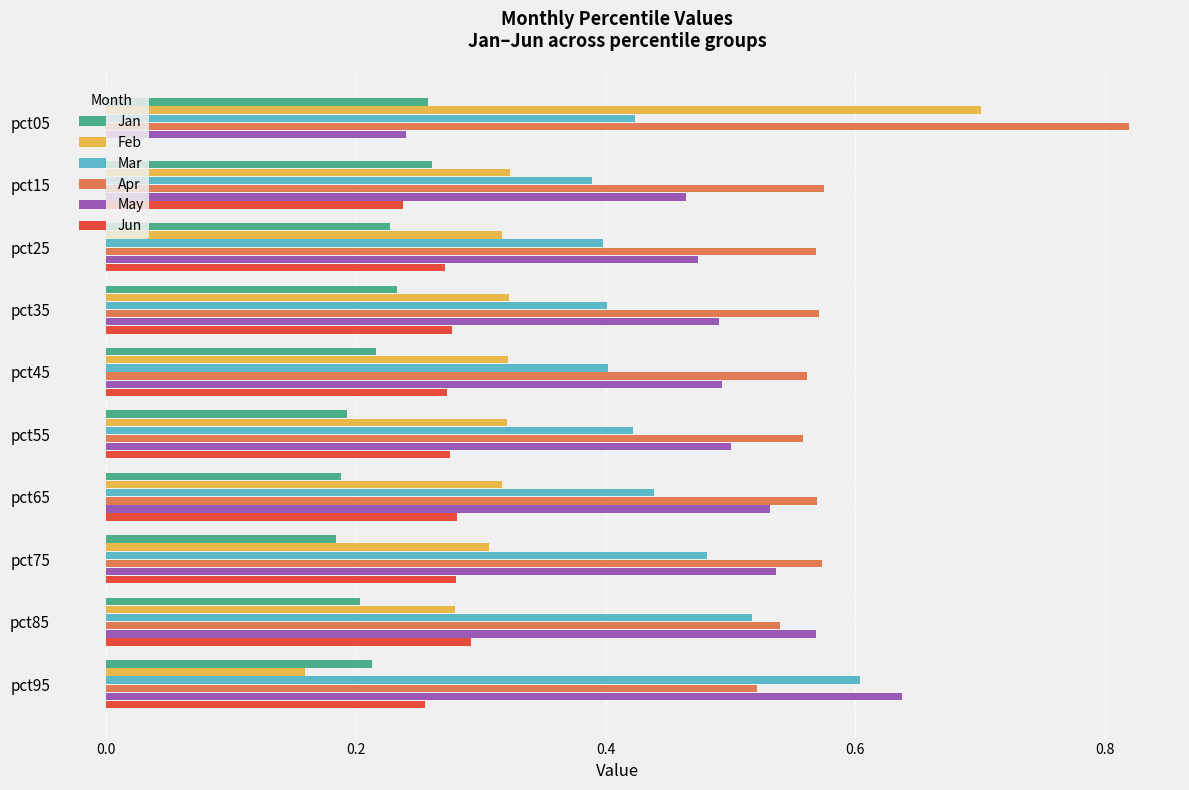

True or false: Feb has a value of 0.1 at pct05.

False